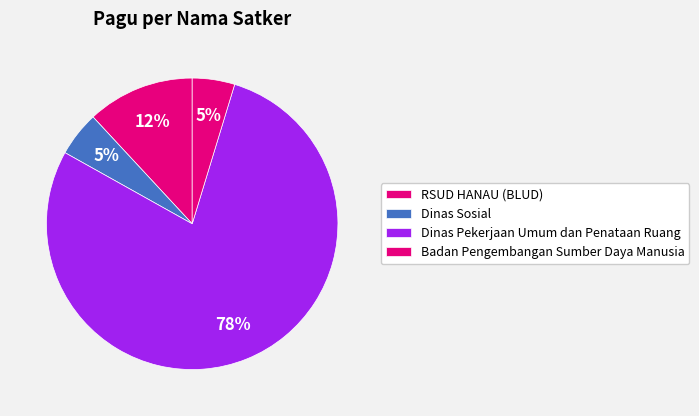

What is the largest slice in the pie chart?

Dinas Pekerjaan Umum dan Penataan Ruang